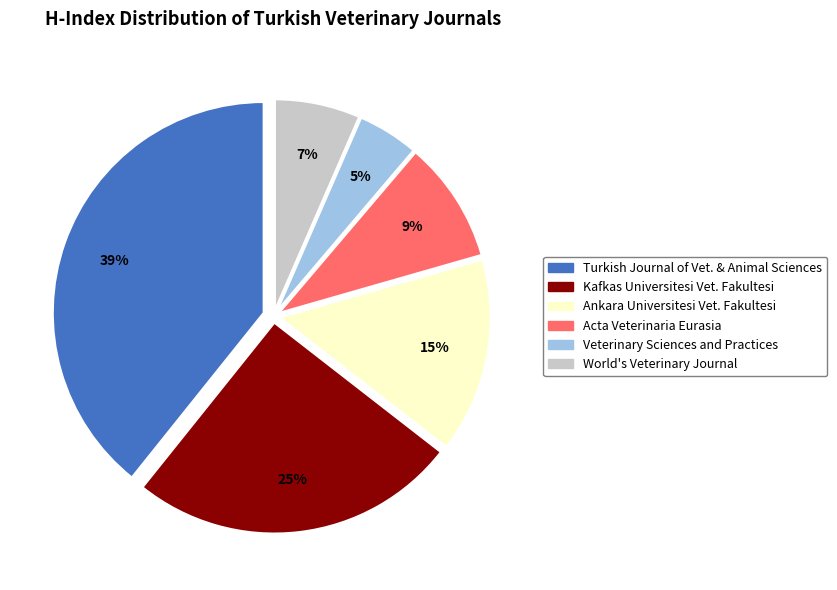

To the nearest percent, what is the average slice percentage?

17%